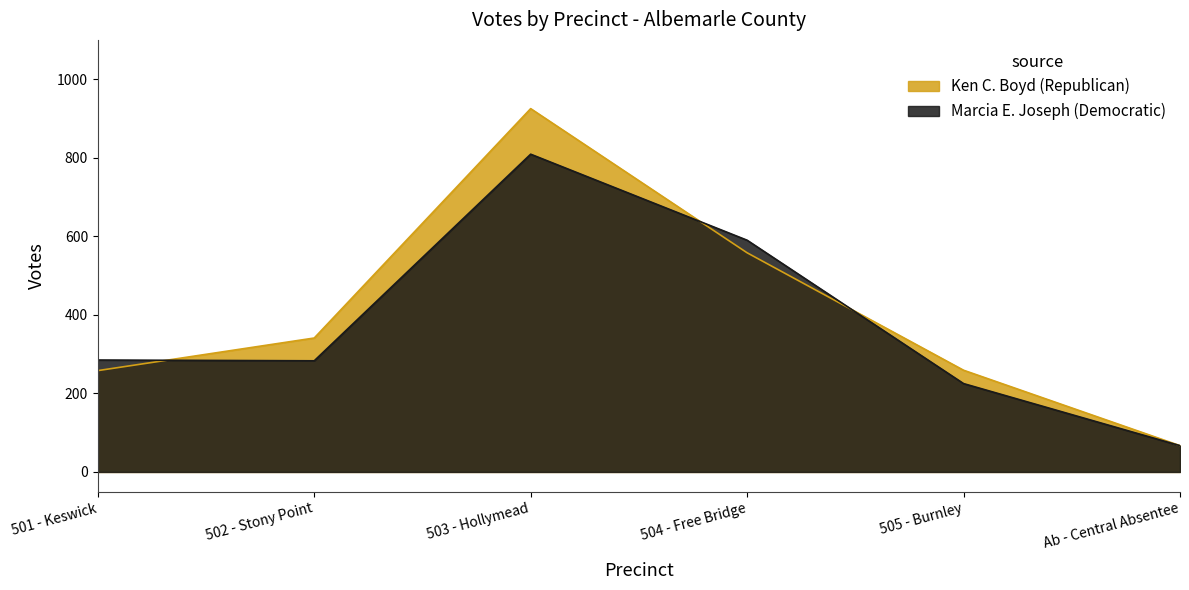

At which category does the chart reach its peak across all series?

503 - Hollymead